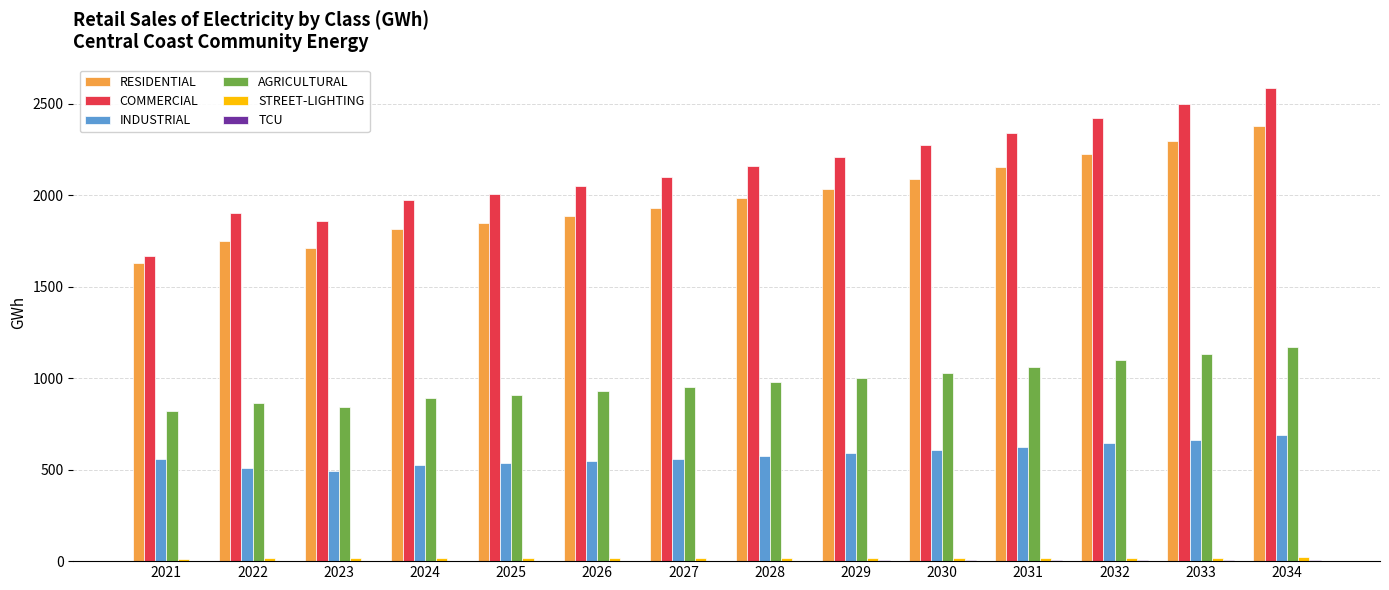

Which series has the largest total across all categories?

COMMERCIAL